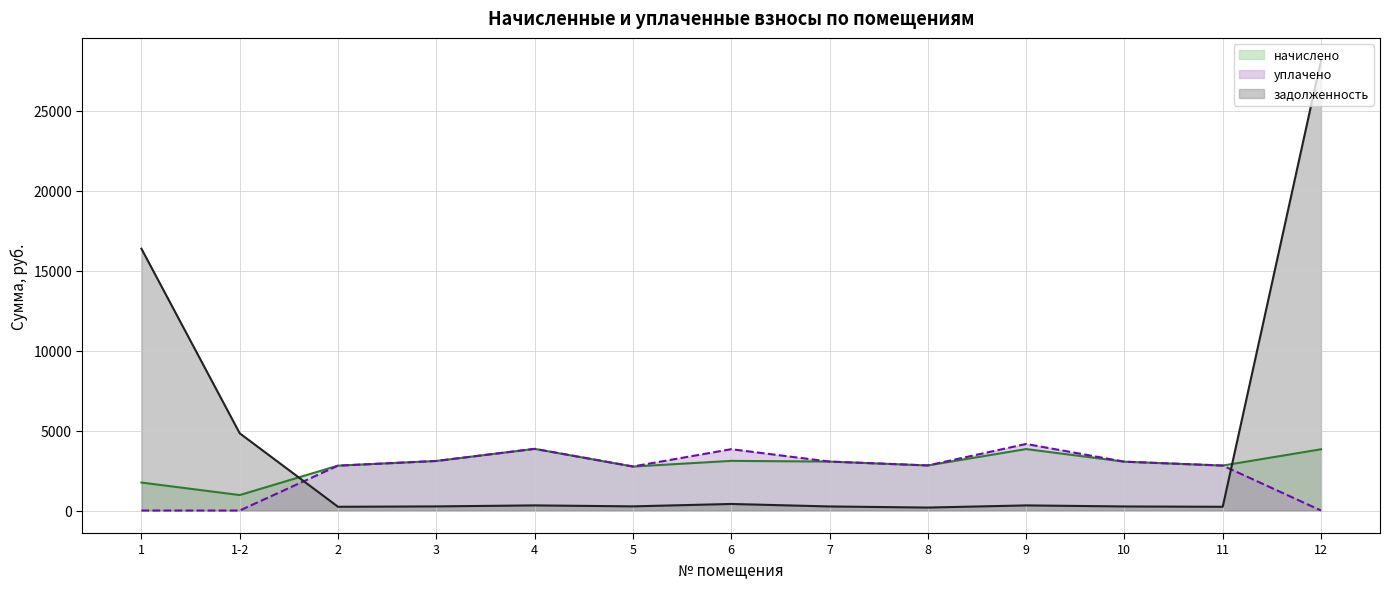

What value does the начислено series have at 10?

3052.8